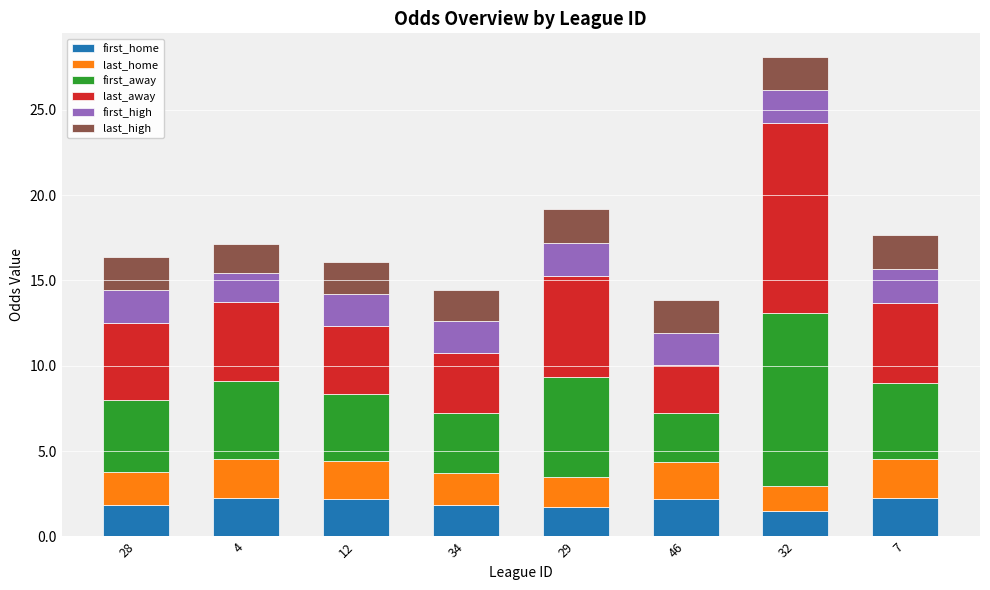

What is the total value across all series at 12?

16.1